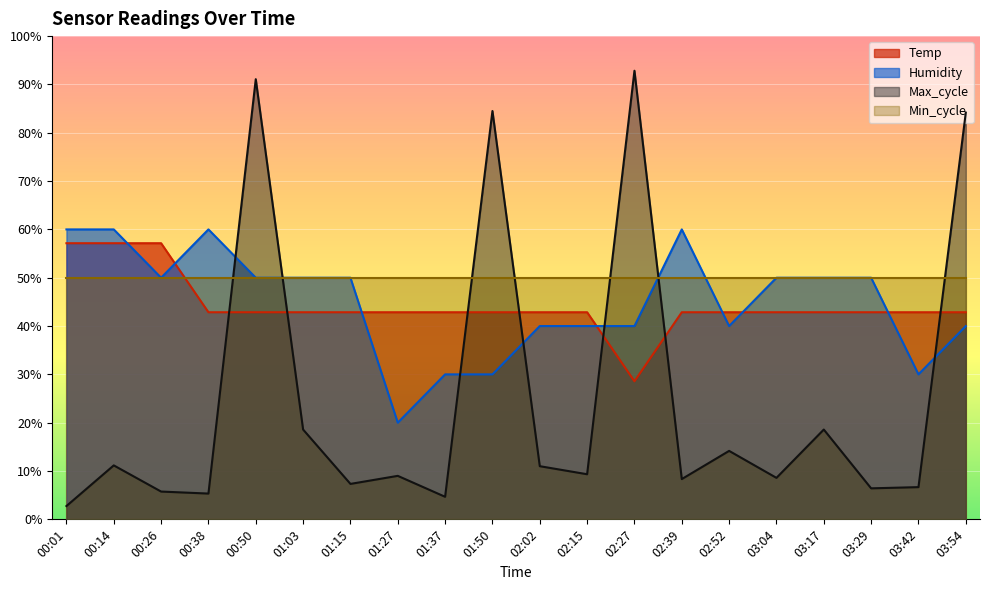

List the labels in order of Temp value, smallest first.

02:27, 00:38, 00:50, 01:03, 01:15, 01:27, 01:37, 01:50, 02:02, 02:15, 02:39, 02:52, 03:04, 03:17, 03:29, 03:42, 03:54, 00:01, 00:14, 00:26